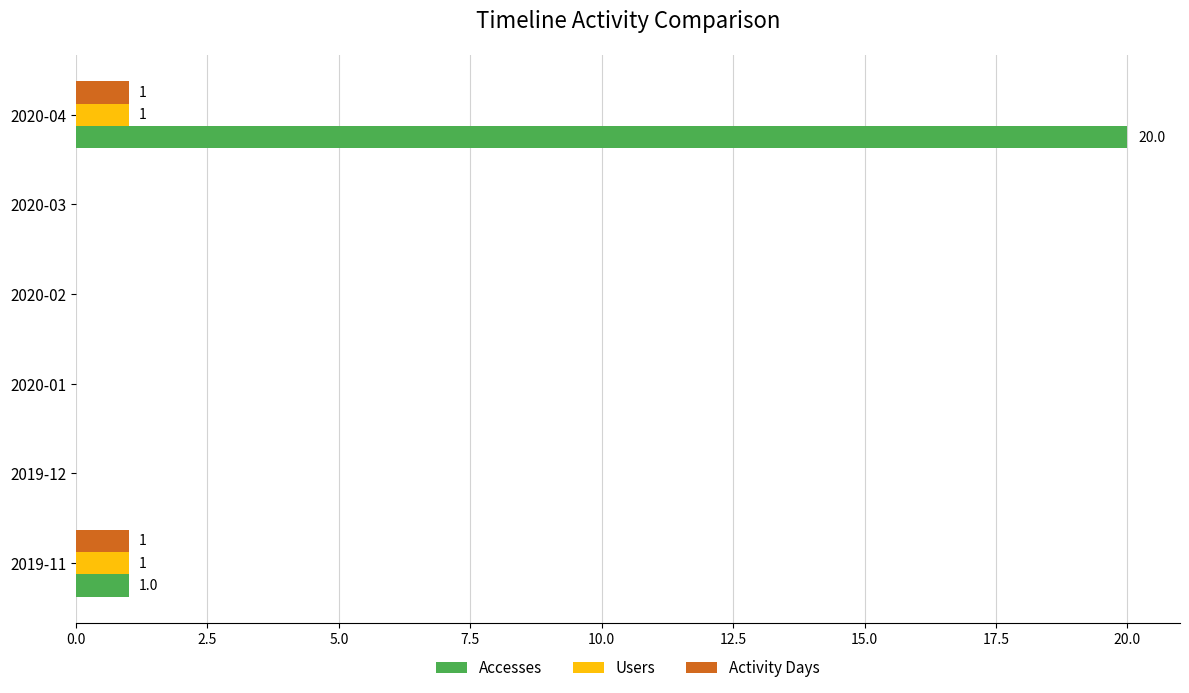

The value of Accesses at 2019-12 is 10. True or false?

False